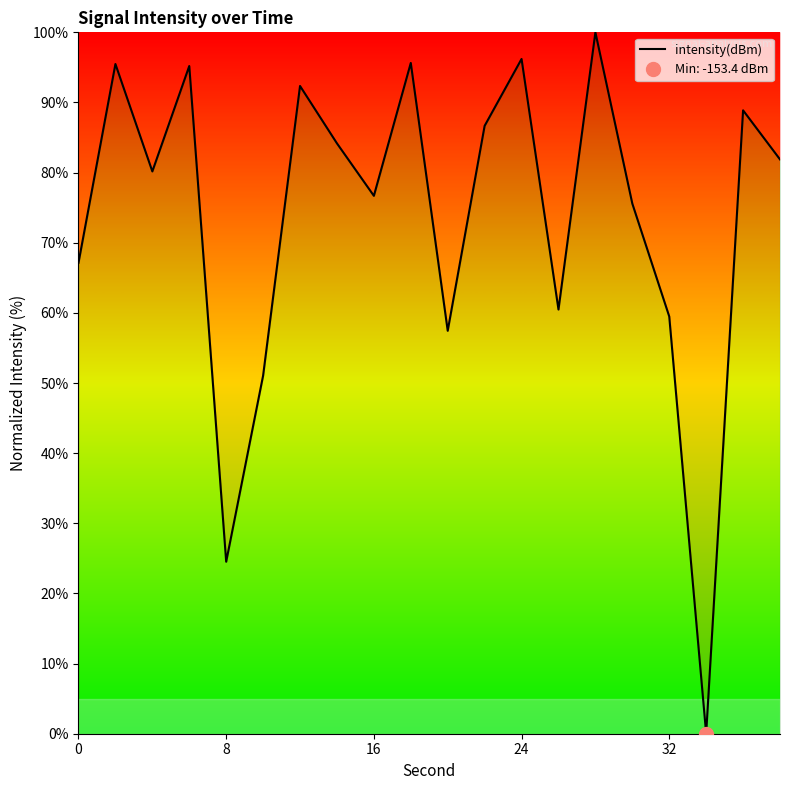

The value of intensity(dBm) at 32 is 59.5. True or false?

True